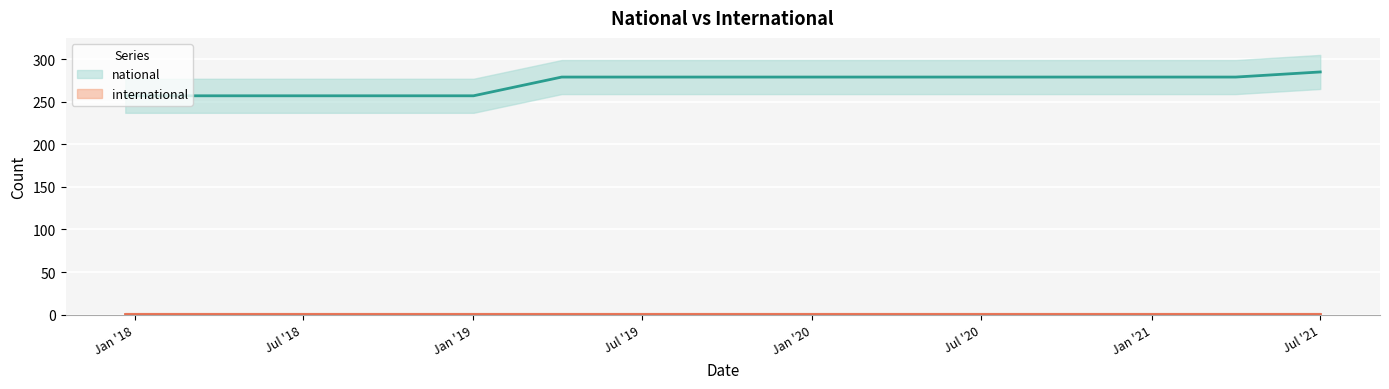

What is the average value?

272